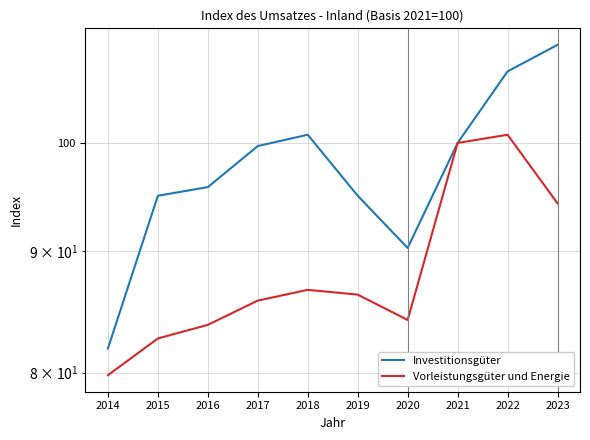

What is the total value across all series at 2020?

174.5